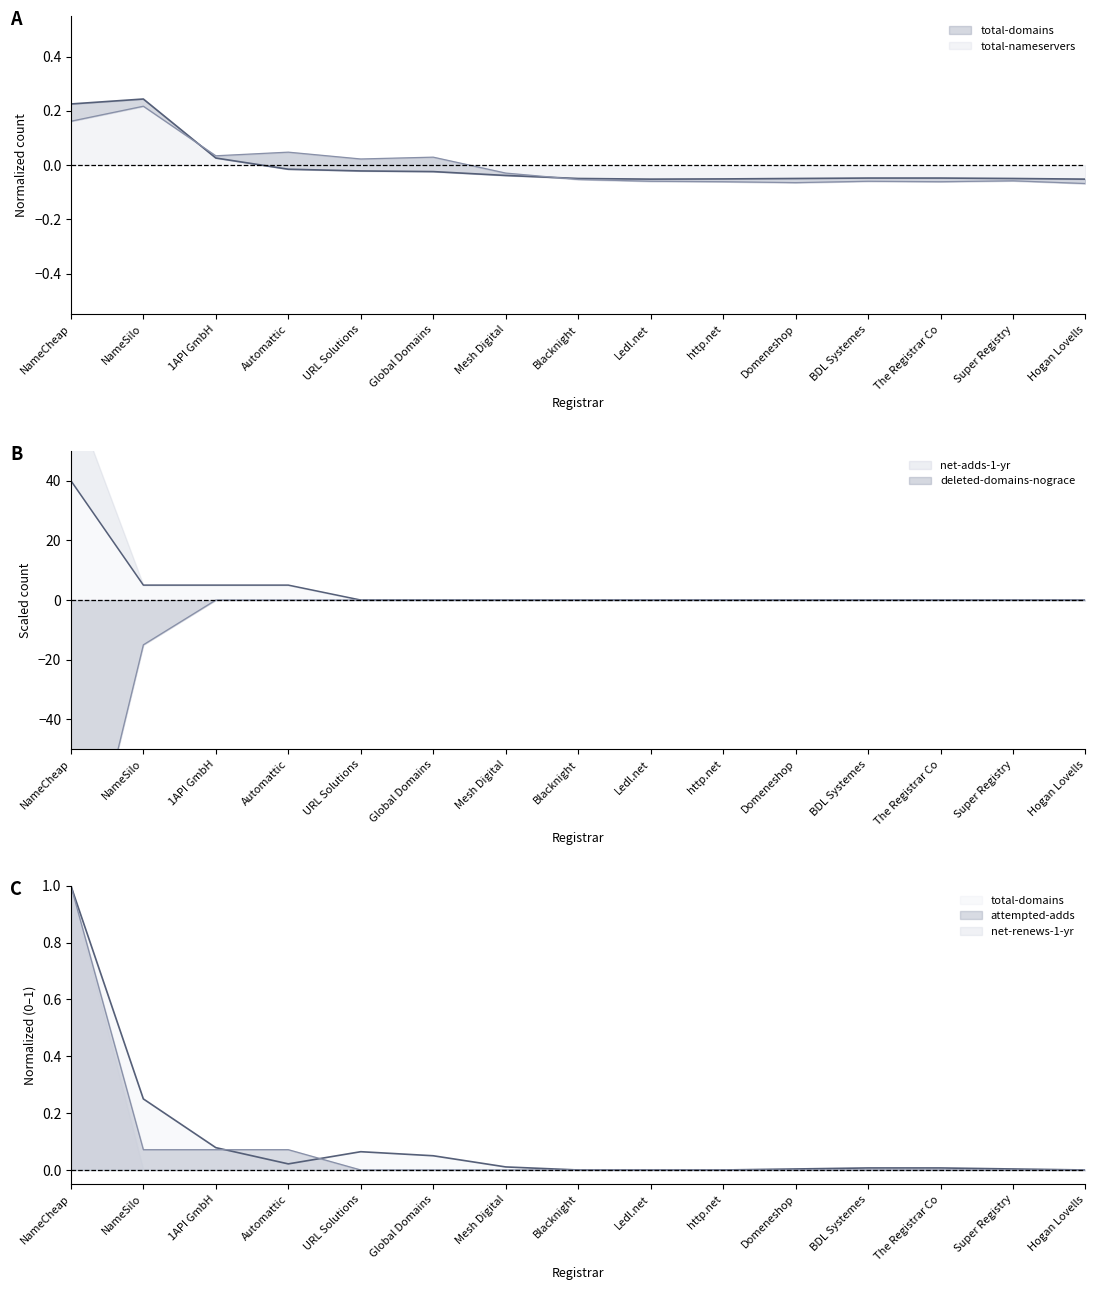

True or false: net-adds-1-yr has more than 0 interior local peaks.

False